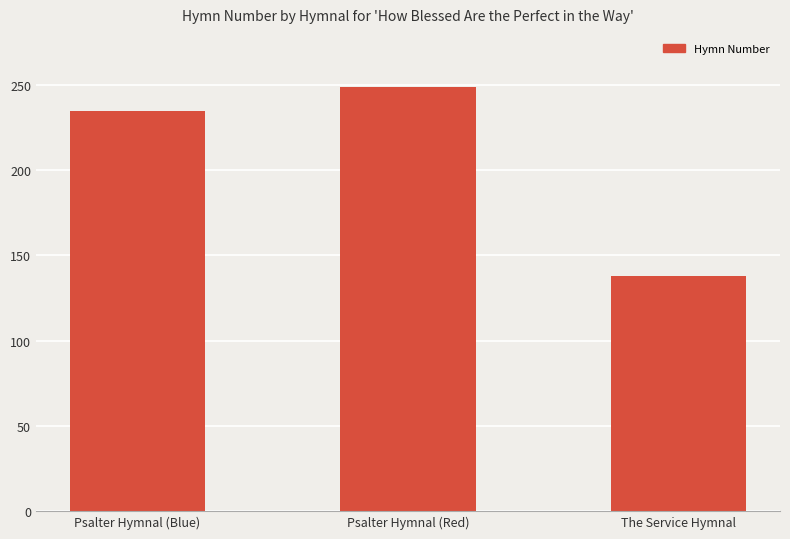

Reading left to right, extract all data points from this chart.

235	249	138